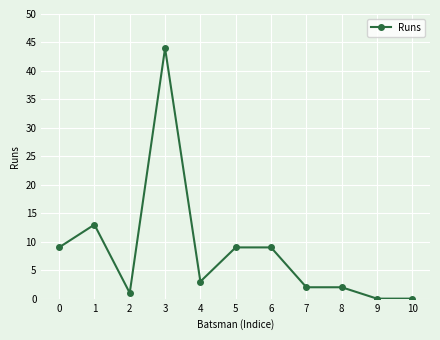

Where is the first local minimum?

2